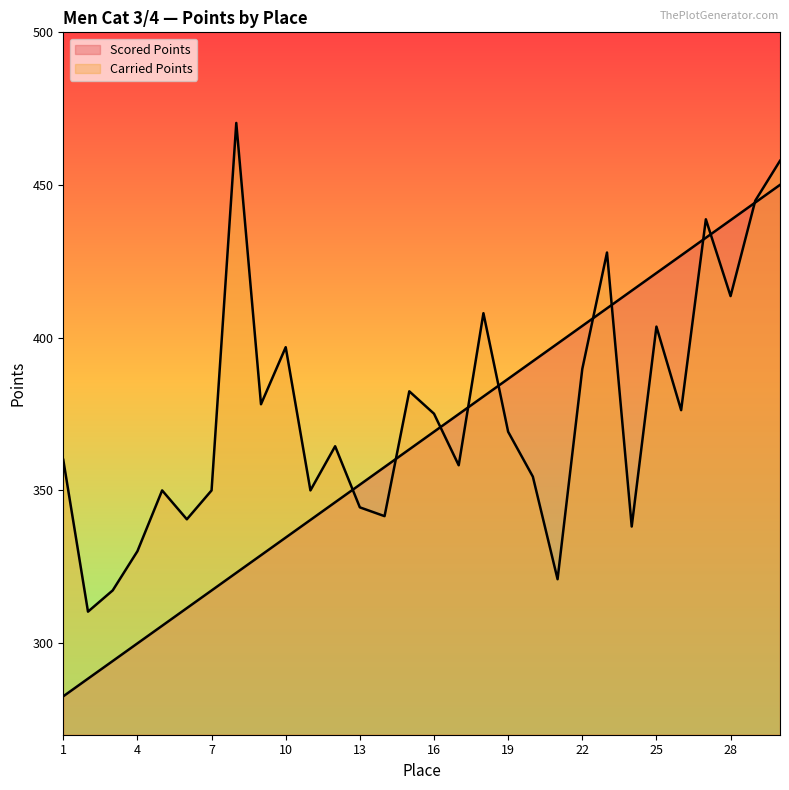

Which series has the largest total across all categories?

Carried Points